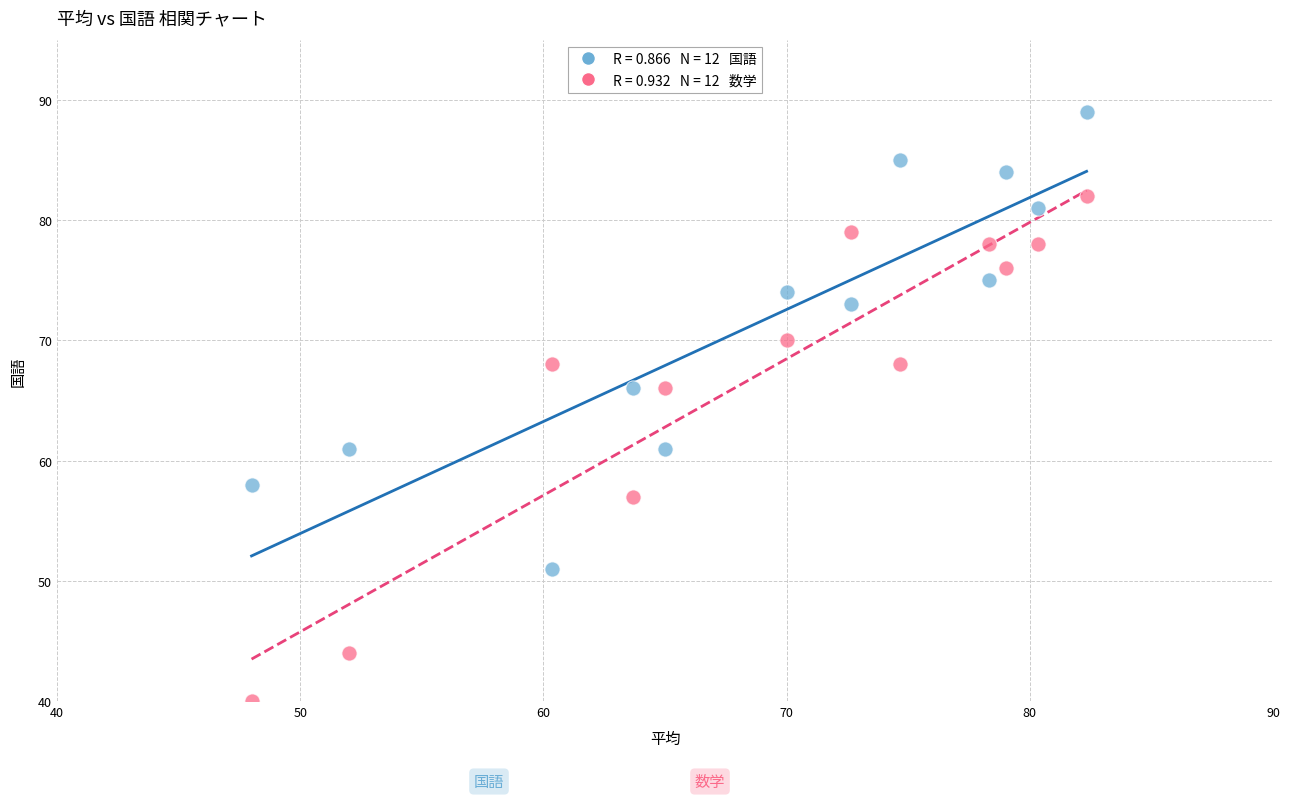

Across all data points, what is the range of Y values (max minus min)?

49